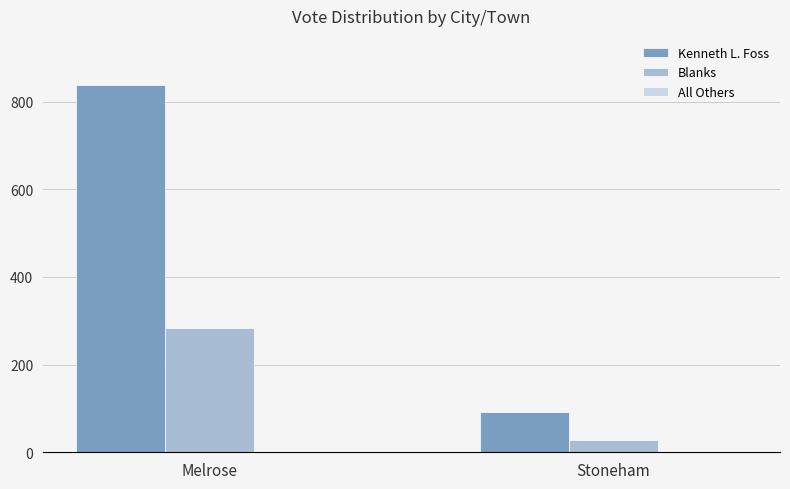

Are the bars grouped side by side (vs. stacked)?

Yes